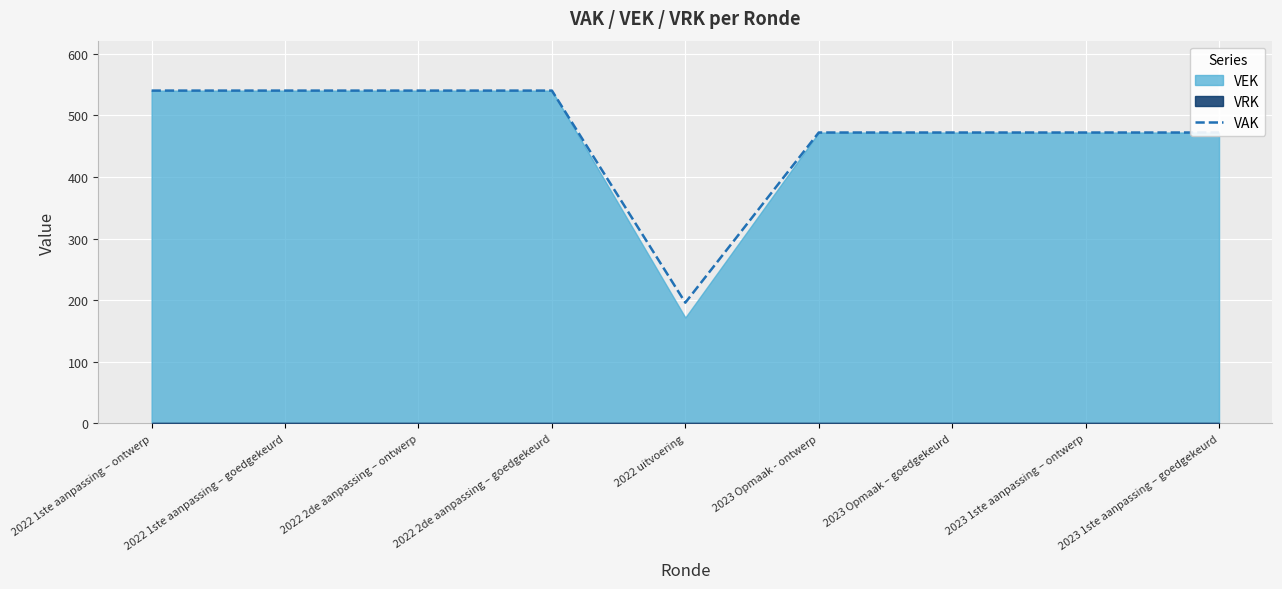

Where is the first local minimum?

2022 uitvoering